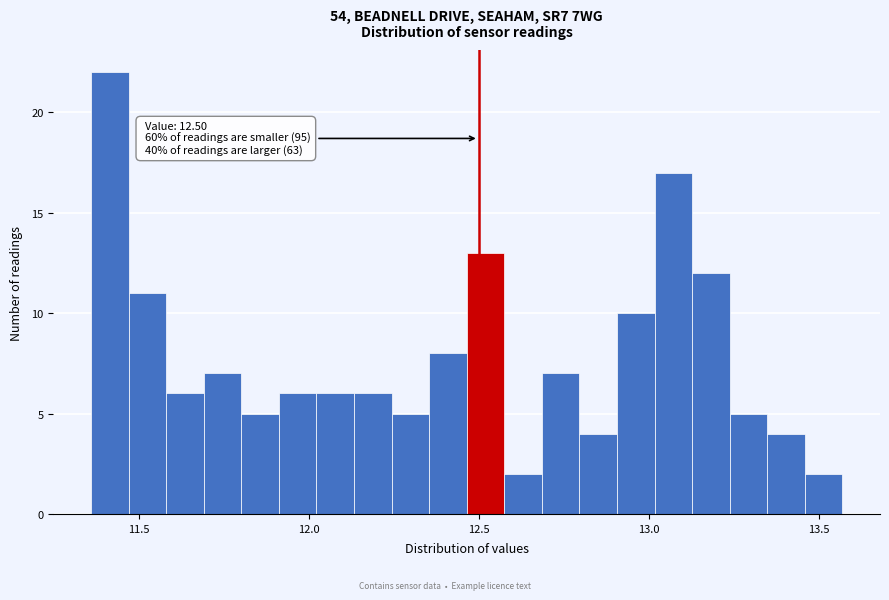

Around what value on the x-axis is the tallest bar? Give the approximate position of its centre, as read against the axis.

11.40